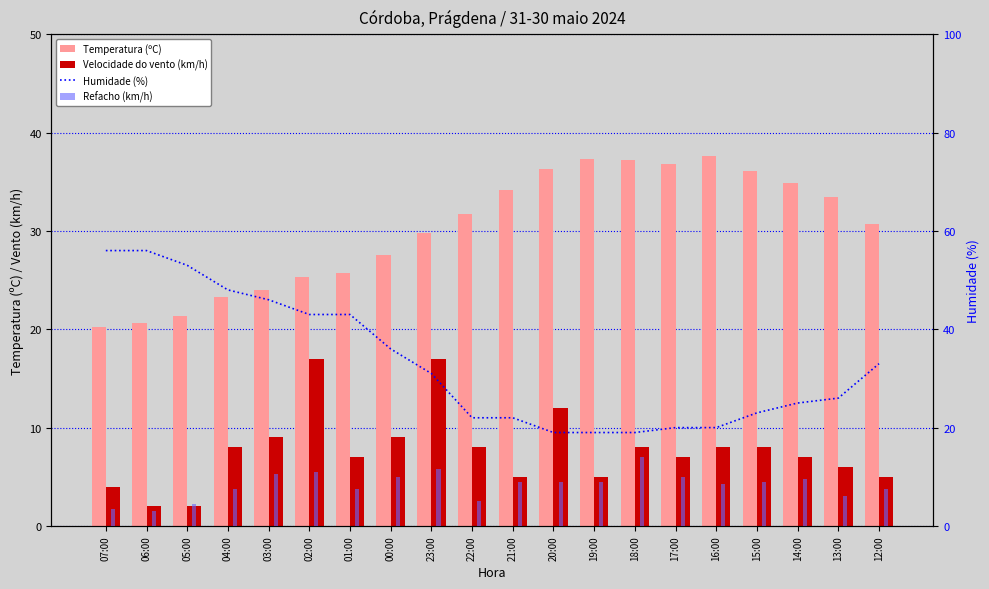

What is the lowest value of the Temperatura (ºC) series?

20.2